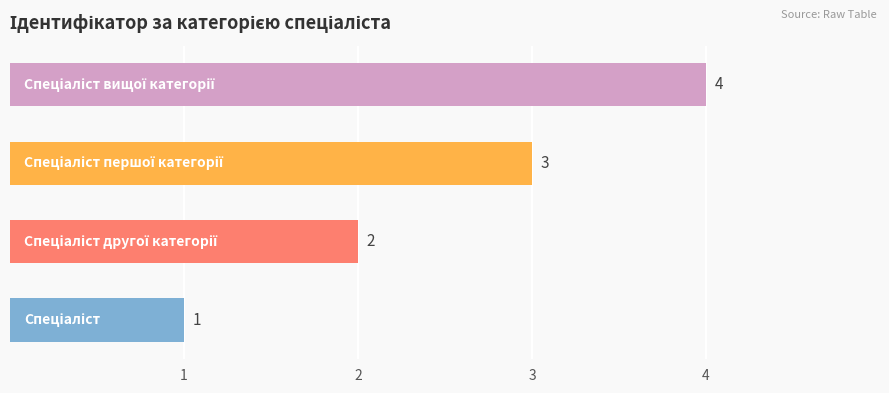

What is the difference between the maximum and minimum values?

3